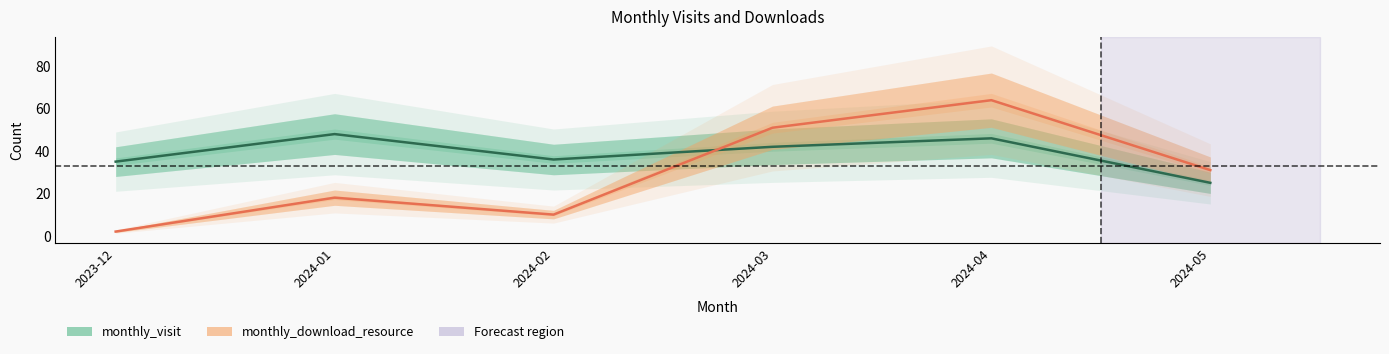

Between 2024-02 and 2023-12, which is larger?

2024-02